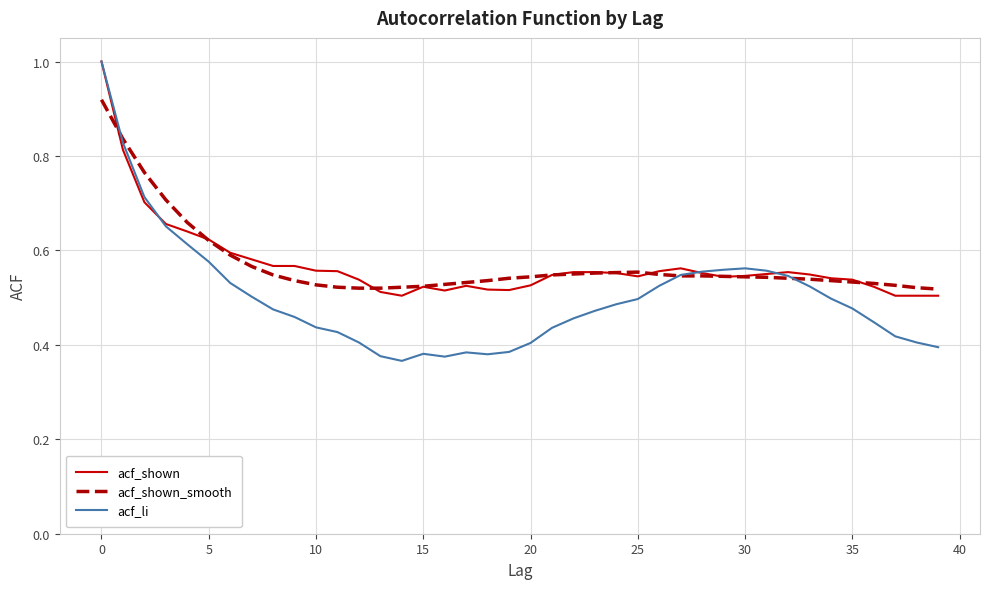

Which series has the largest range (max minus min)?

acf_li